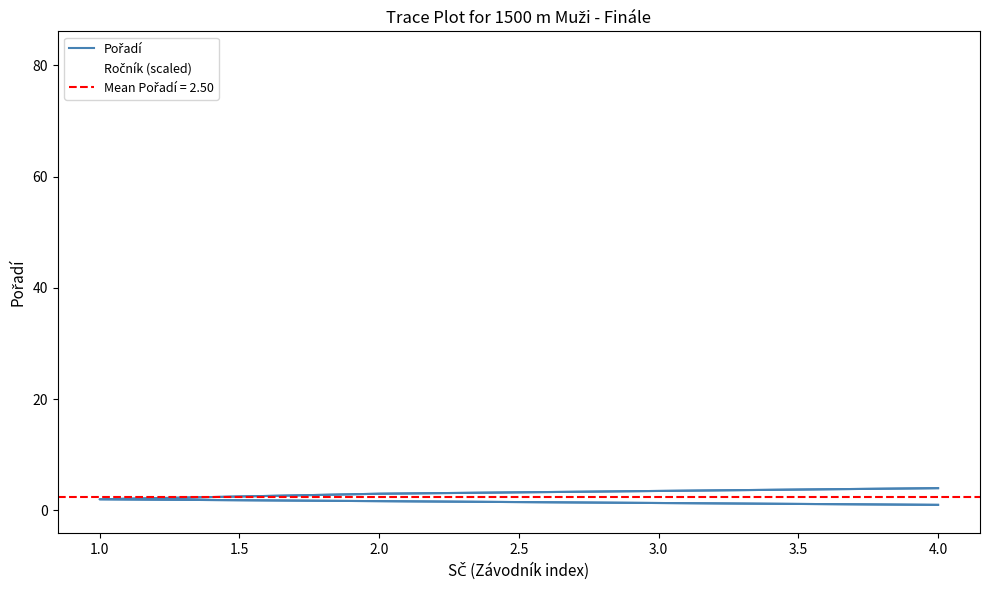

How many data points in Ročník (scaled) are less than 3?

1